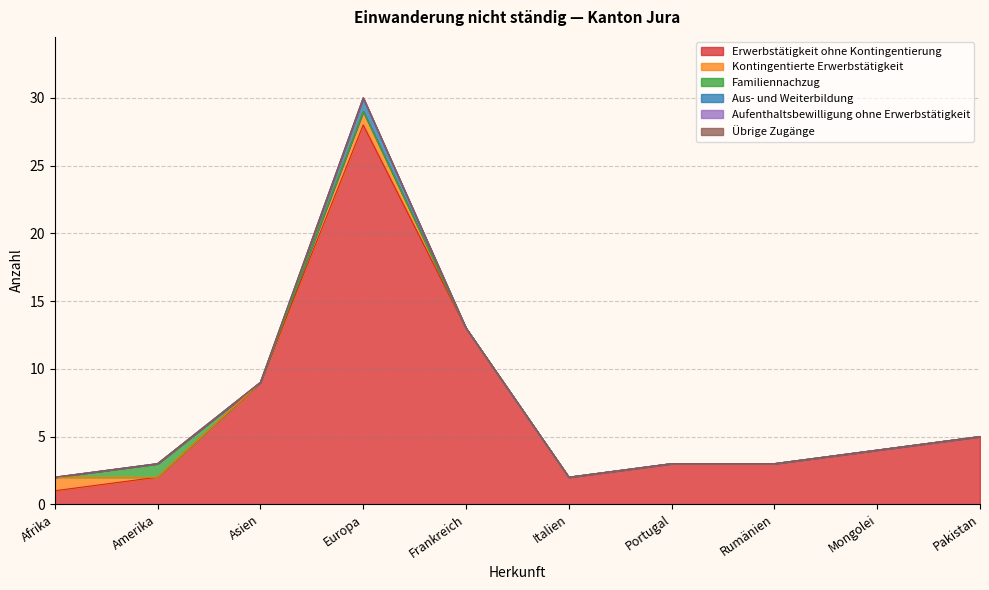

Does the chart have visible grid lines?

Yes